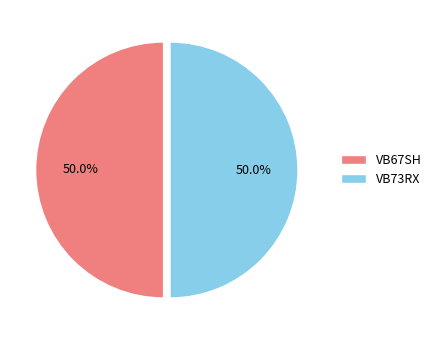

Approximately how many times larger is the value at VB67SH compared to VB73RX?

1.0